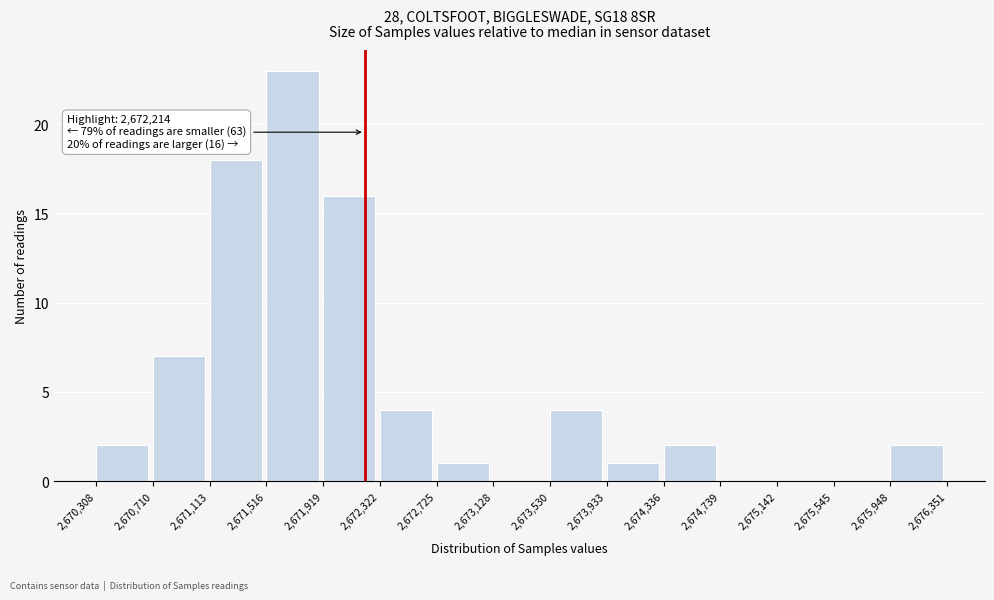

Over which range of the x-axis is the bar tallest?

2,671,516 to 2,671,919